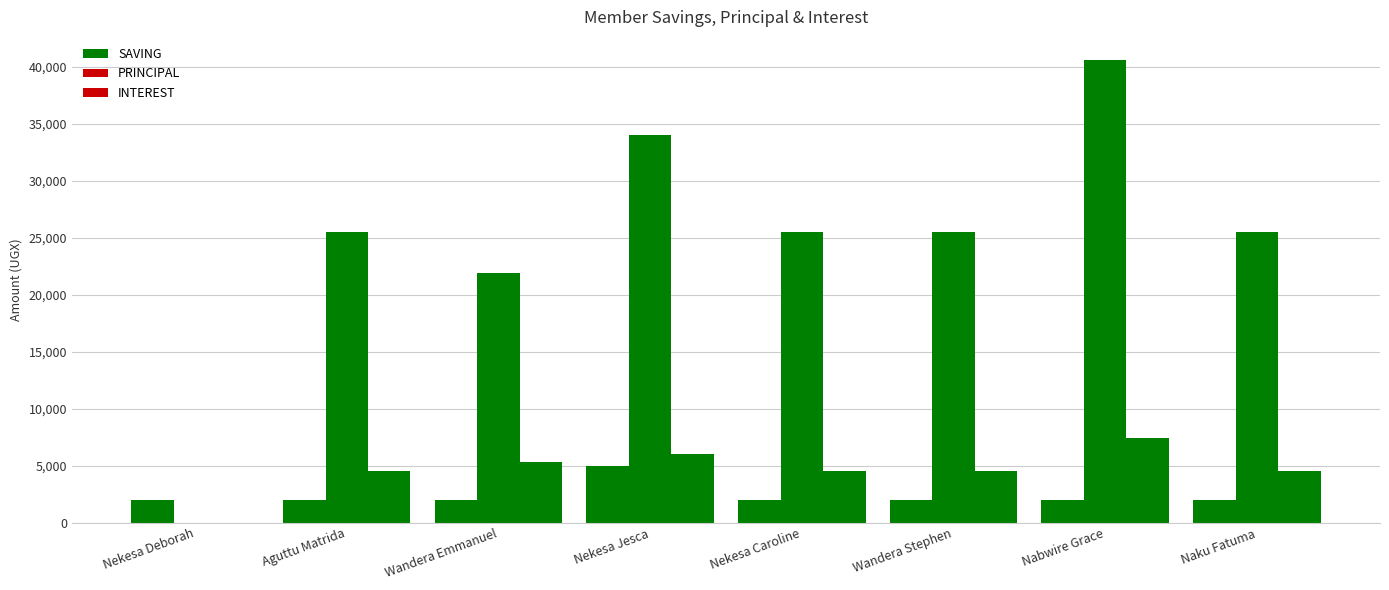

How many groups of bars are there?

8